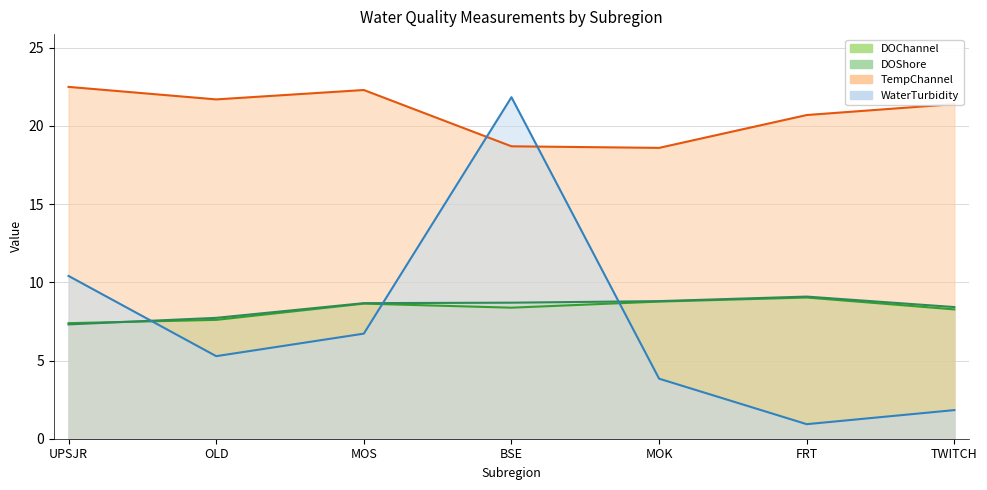

Reading left to right, list all the values displayed in this chart.

DOChannel: UPSJR=7.4	OLD=7.6	MOS=8.6	BSE=8.4	MOK=8.8	FRT=9.0	TWITCH=8.3
DOShore: UPSJR=7.3	OLD=7.7	MOS=8.7	BSE=8.7	MOK=8.8	FRT=9.1	TWITCH=8.4
TempChannel: UPSJR=22.5	OLD=21.7	MOS=22.3	BSE=18.7	MOK=18.6	FRT=20.7	TWITCH=21.4
WaterTurbidity: UPSJR=10.4	OLD=5.3	MOS=6.7	BSE=21.8	MOK=3.8	FRT=0.9	TWITCH=1.8